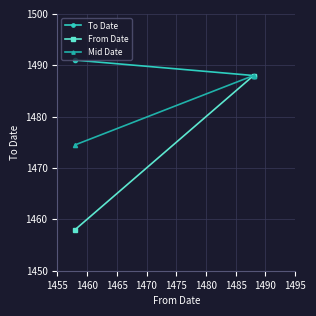

Is the value of From Date at 1455 greater than the value of To Date at 1460?

No